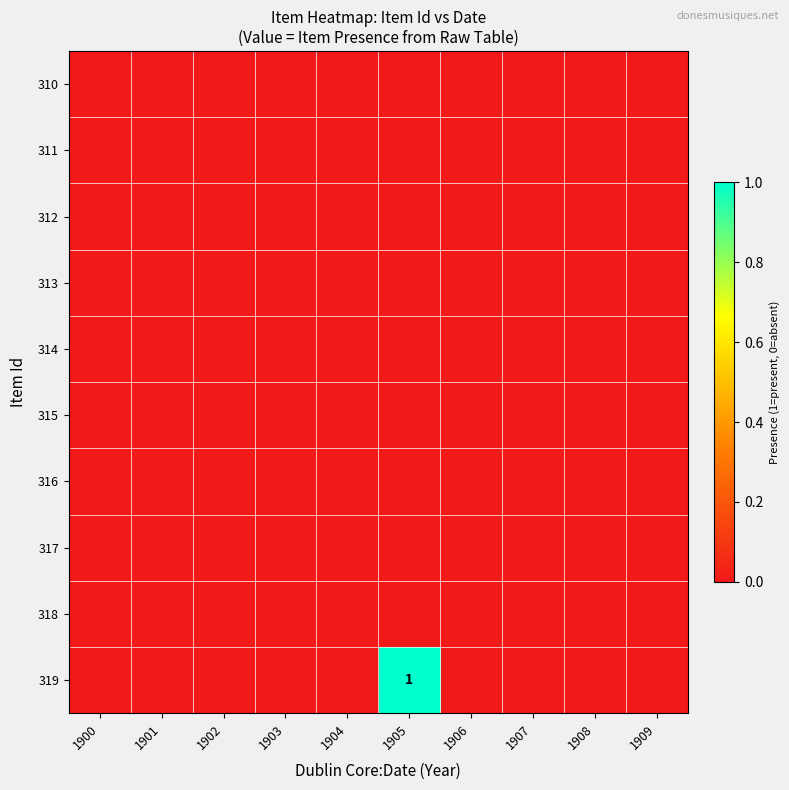

At which category is the sum across all series the highest?

1905